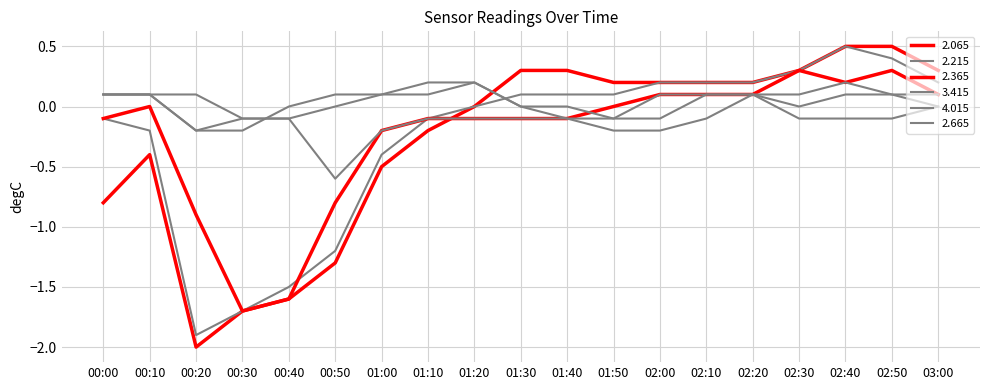

Which series has the widest spread of values?

2.065